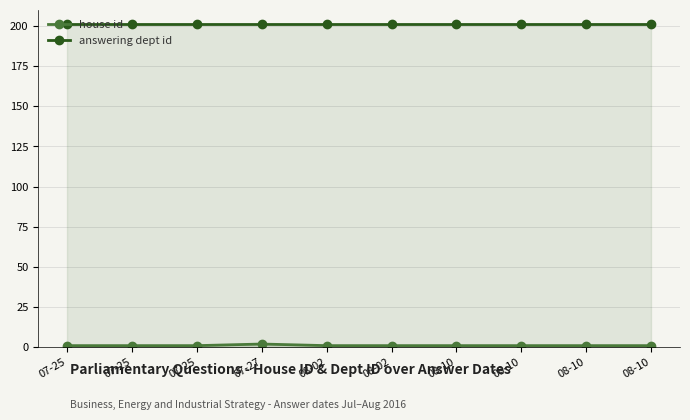

Which label corresponds to the largest value in the chart?

07-25